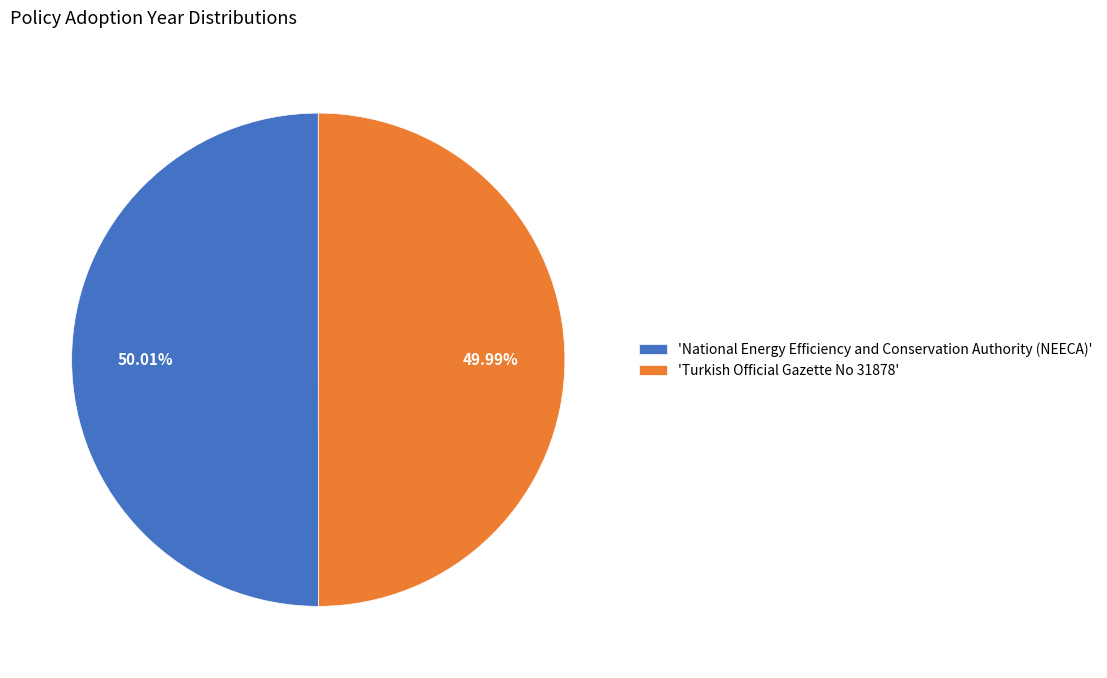

Approximately how many times larger is the value at 'National Energy Efficiency and Conservation Authority (NEECA)' compared to 'Turkish Official Gazette No 31878'?

1.0